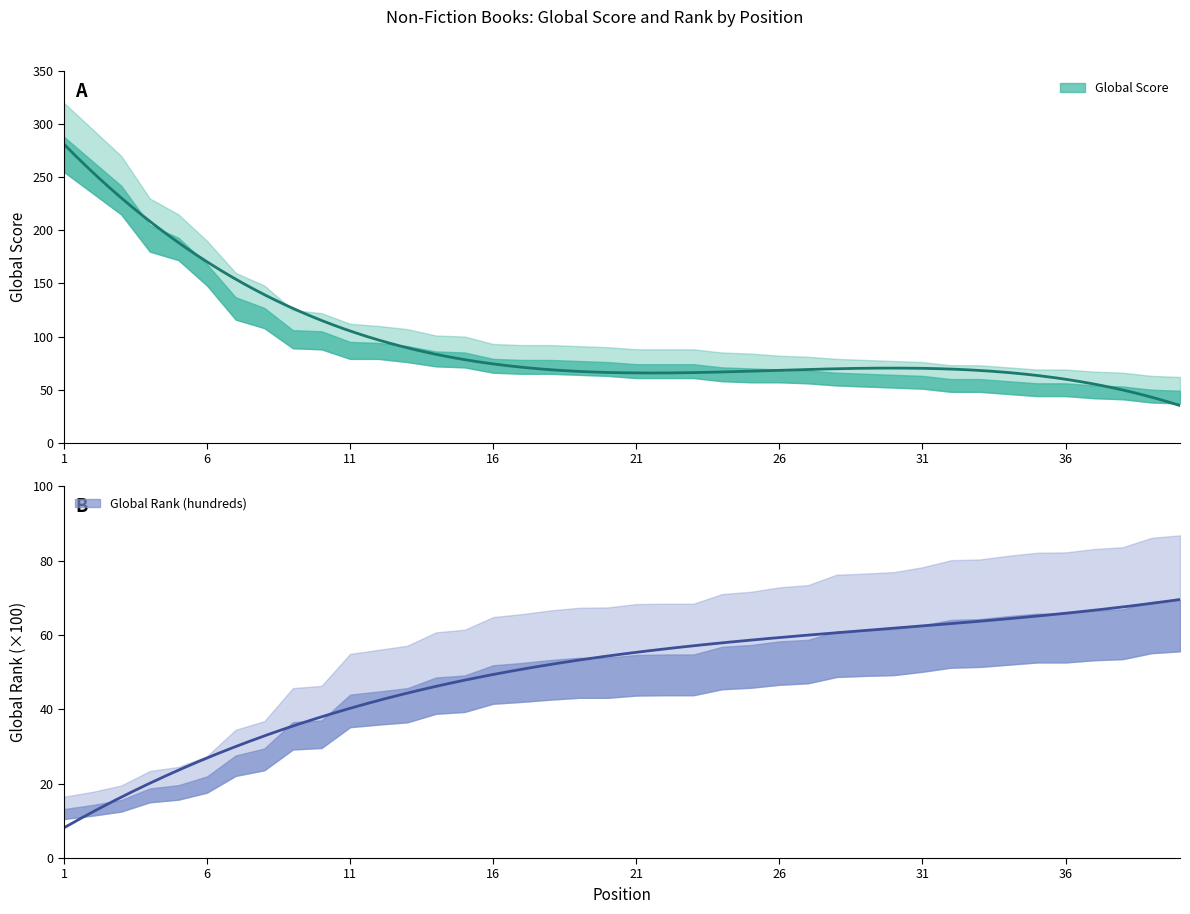

True or false: Global Score has a value of 469.4 at 1.

False